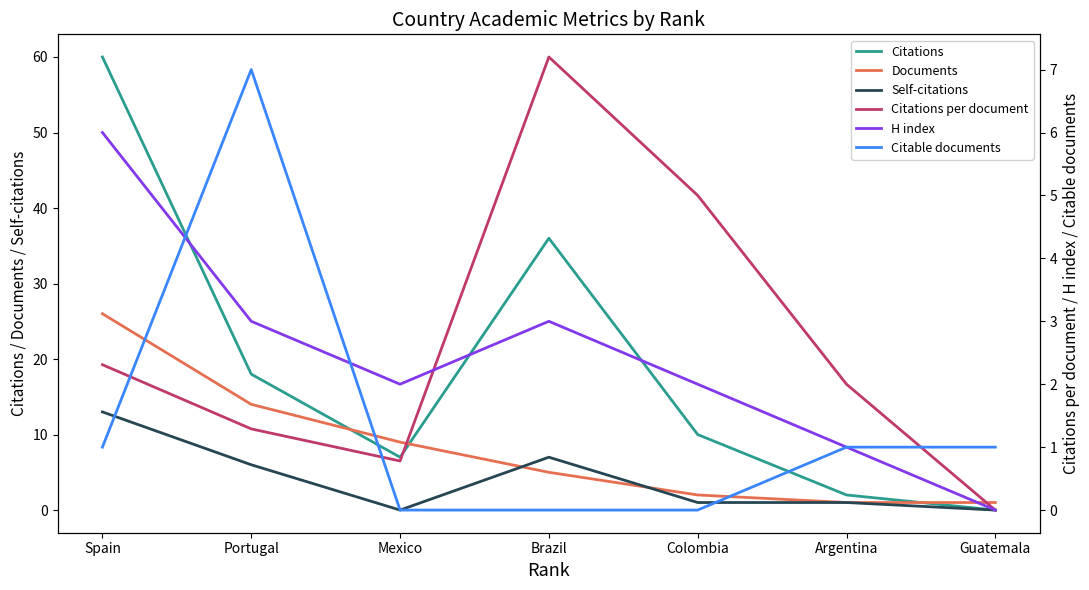

At Guatemala, list the series in order from largest to smallest.

Documents, Citable documents, Citations, Self-citations, Citations per document, H index